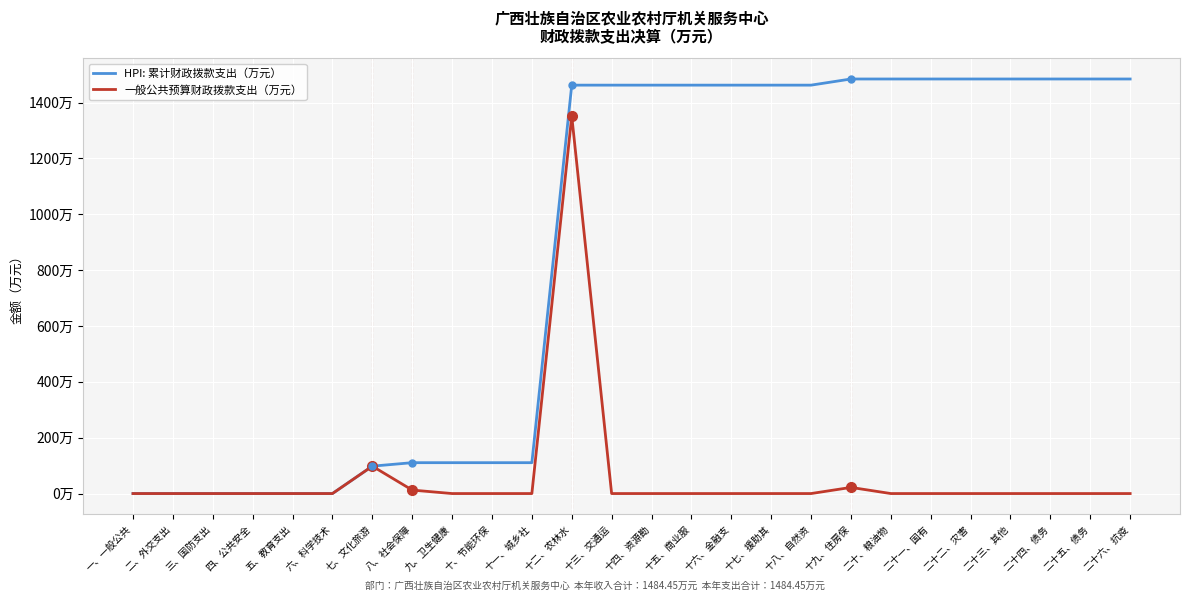

Is this an area chart (filled region under the line)?

No